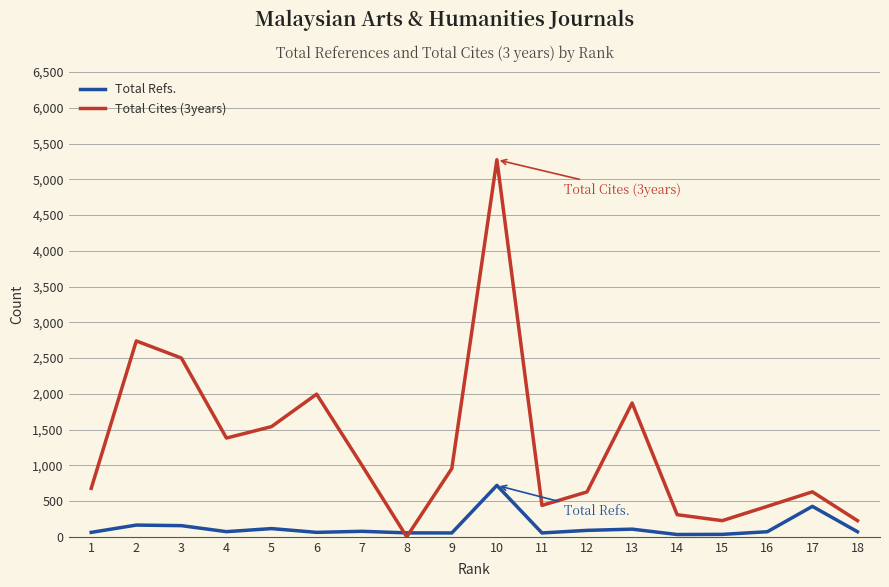

How many times do Total Refs. and Total Cites (3years) cross each other?

2